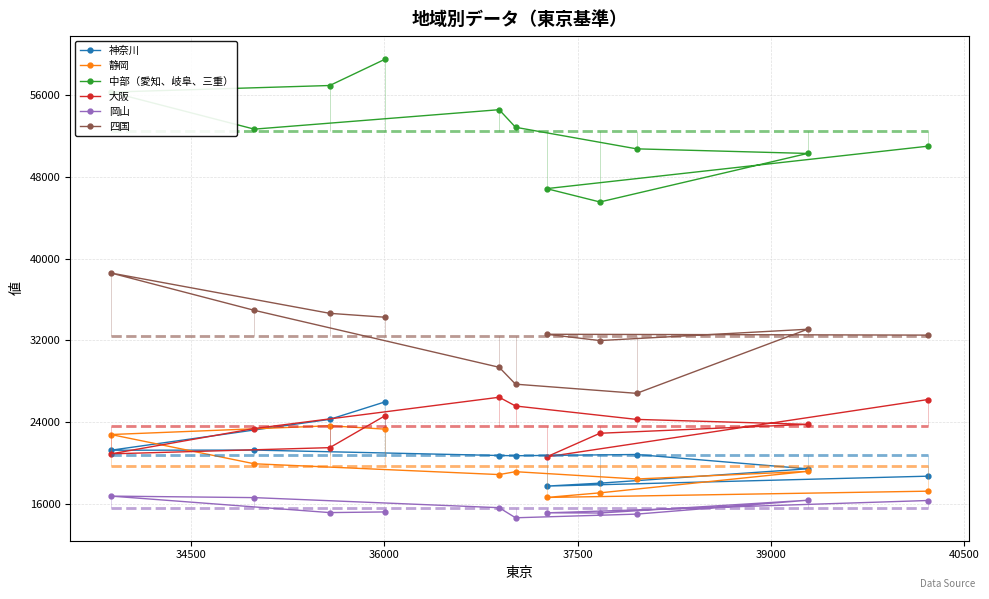

Which series has the largest range (max minus min)?

中部（愛知、岐阜、三重）